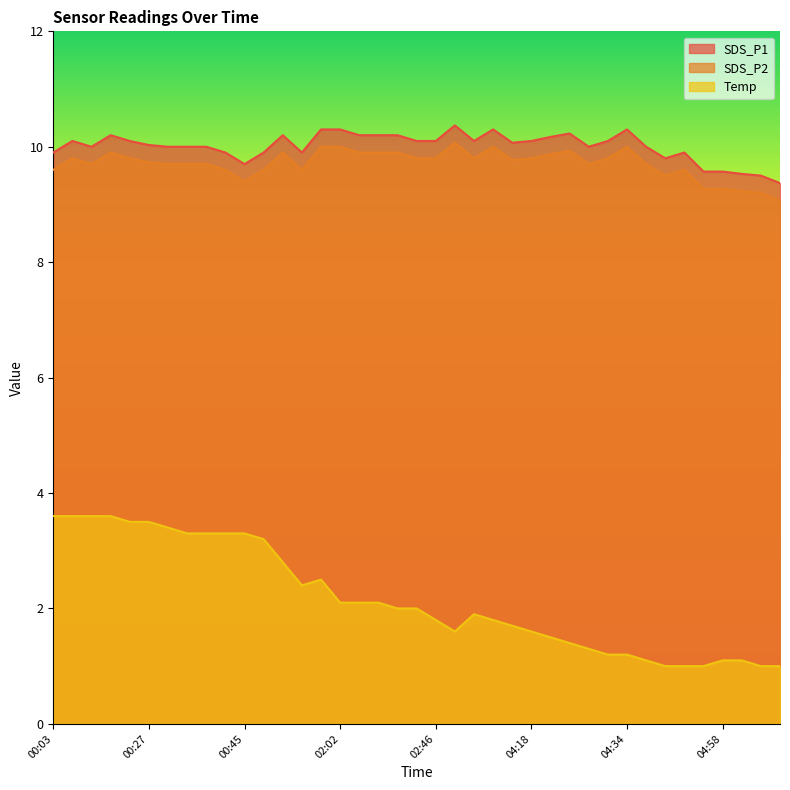

What is the value of the SDS_P2 point at the 14th from the left?

9.6